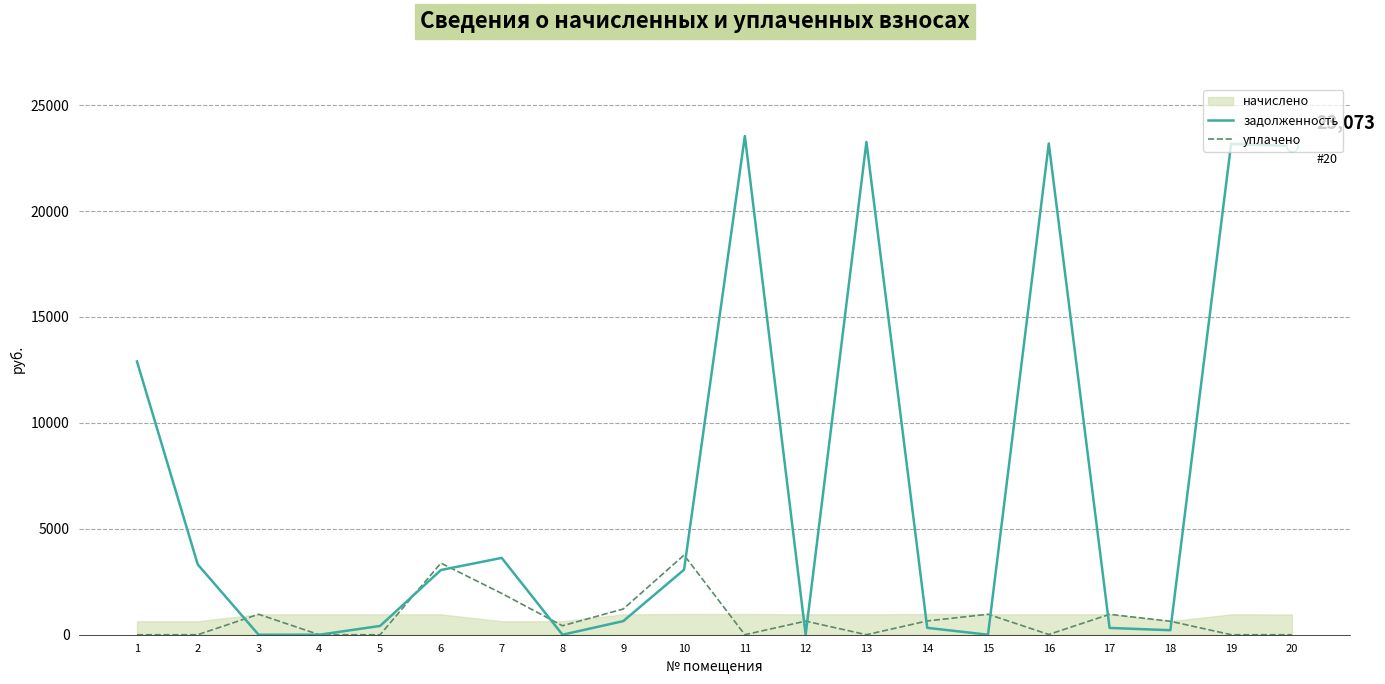

At which category does уплачено reach its first local valley?

8